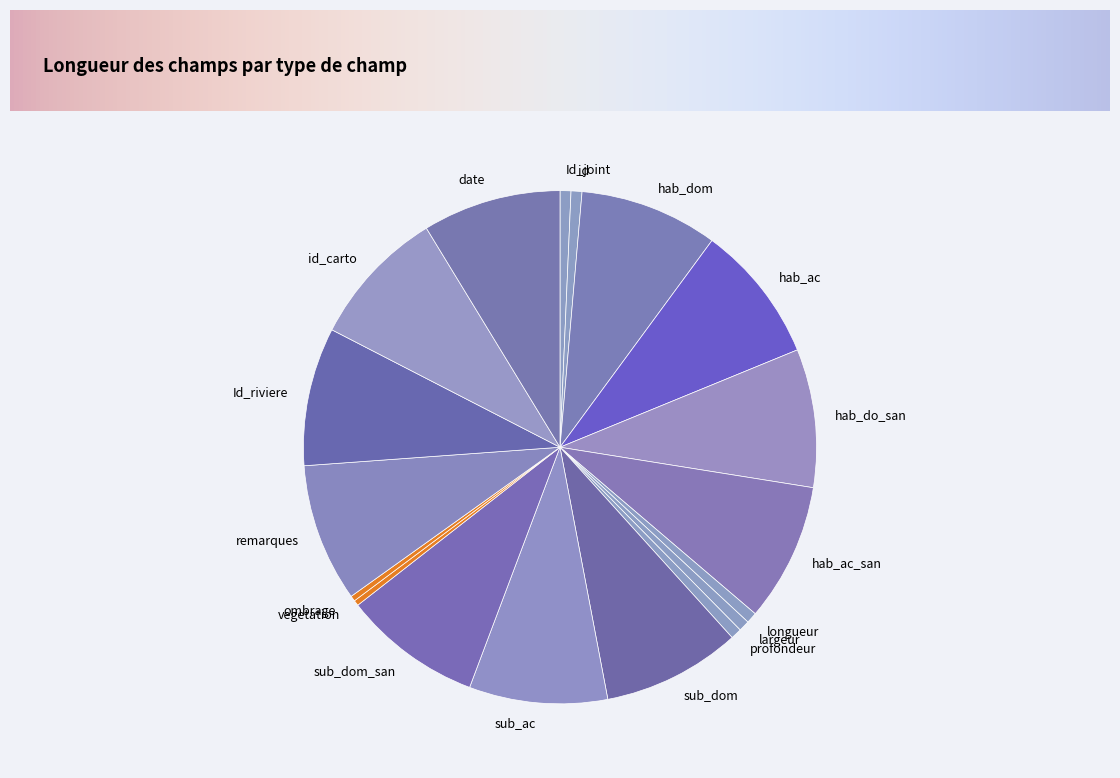

Does longueur account for over 50% of the chart?

No